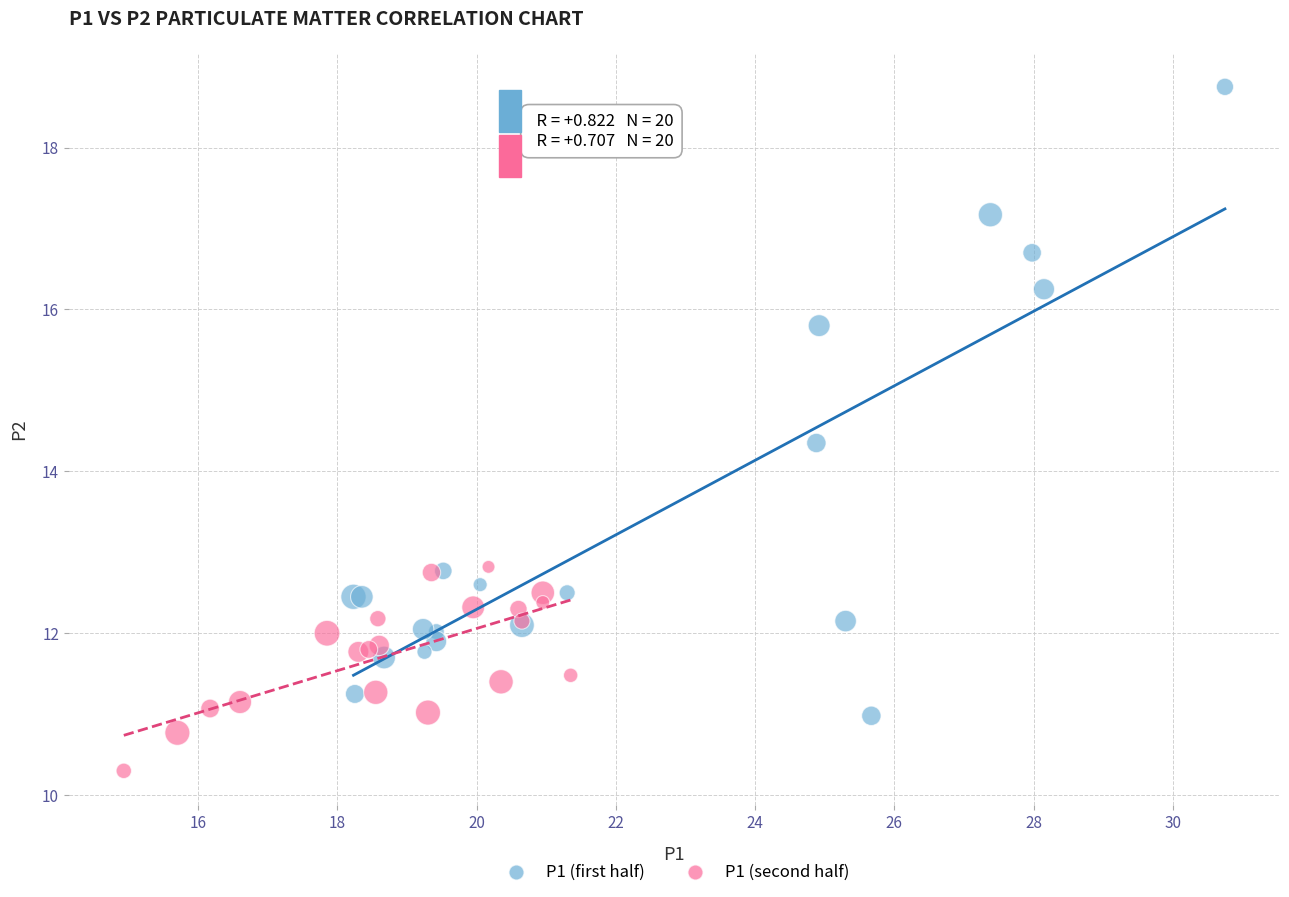

Which series has the largest Y range (max minus min)?

P1 (first half)